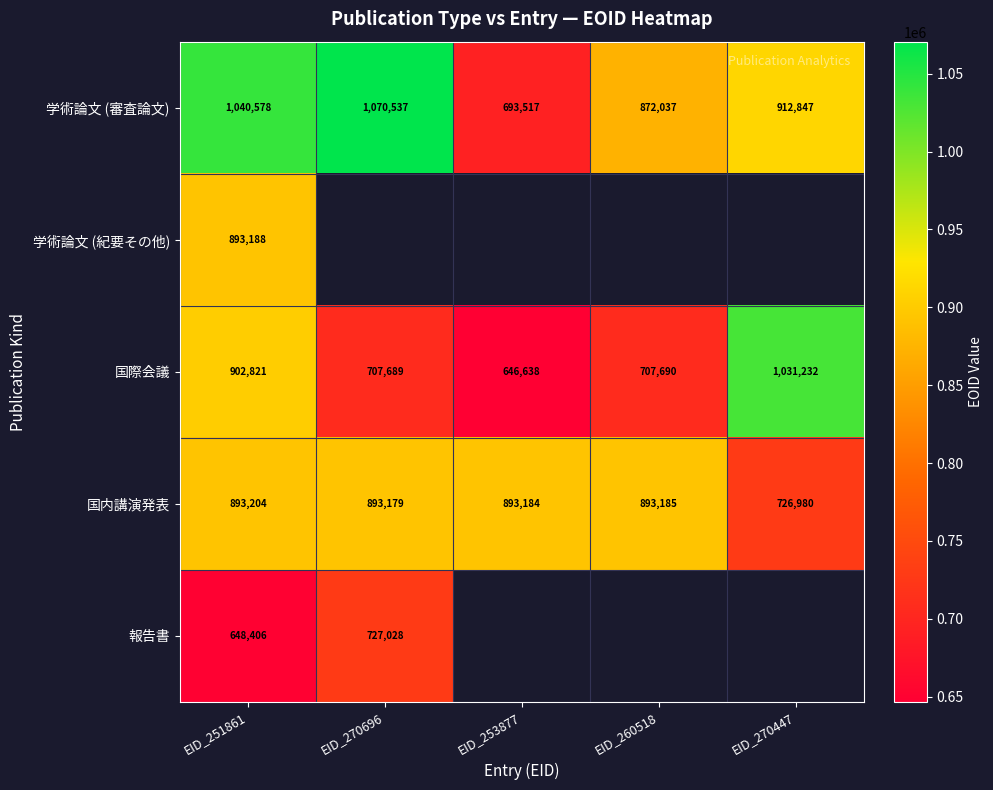

Is the value of 国際会議 at EID_253877 greater than the value of 国内講演発表 at EID_251861?

No